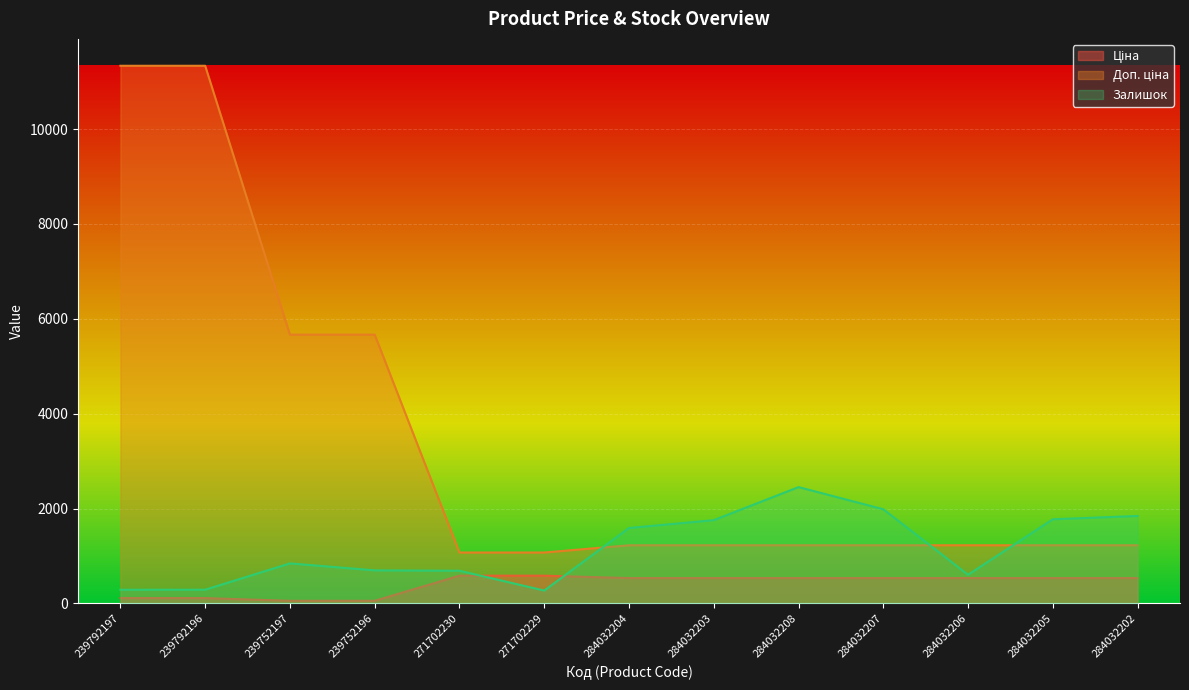

List the series in order of their overall mean, highest first.

Доп. ціна, Залишок, Ціна